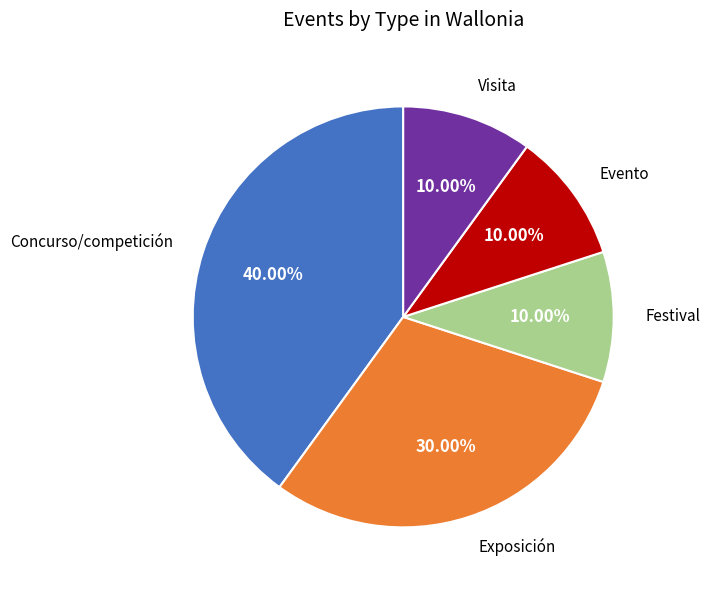

Is there a majority slice in this chart?

No